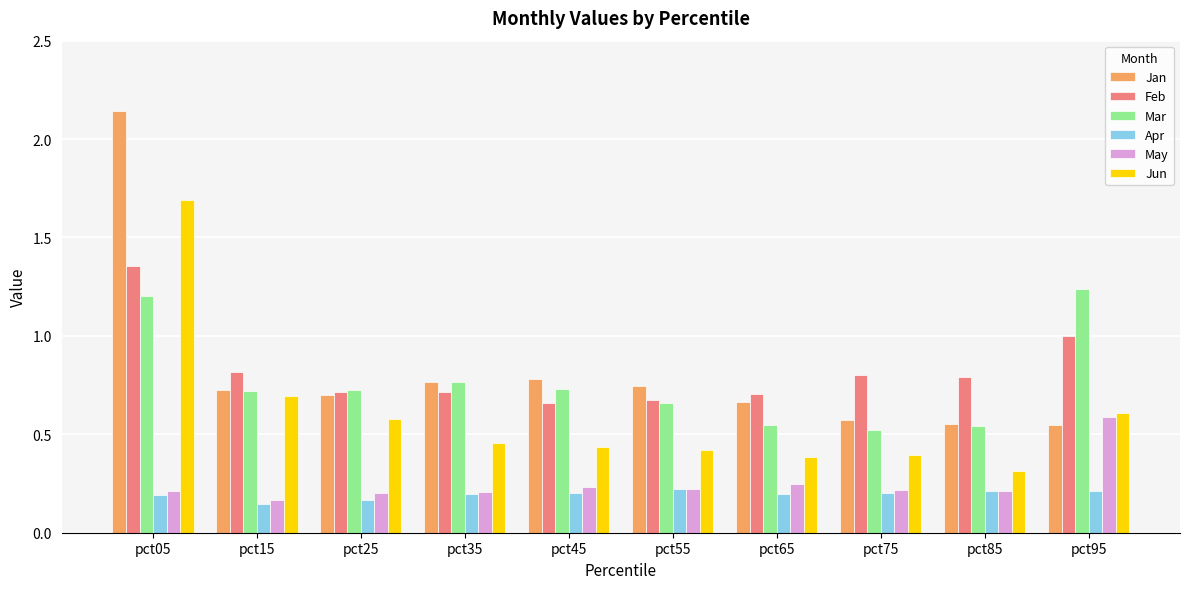

At which label is Feb closest to 1?

pct95